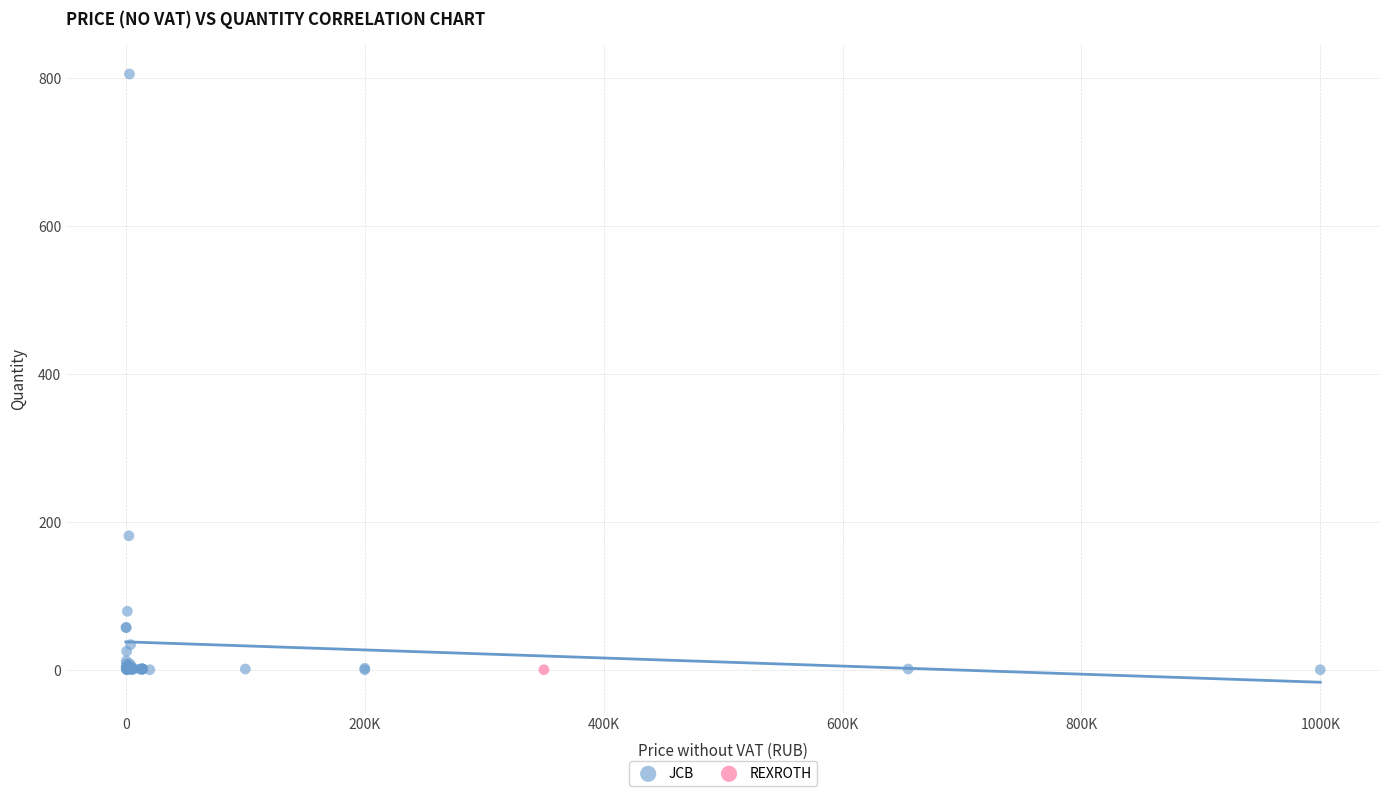

What are all the series names shown in the legend?

JCB, REXROTH